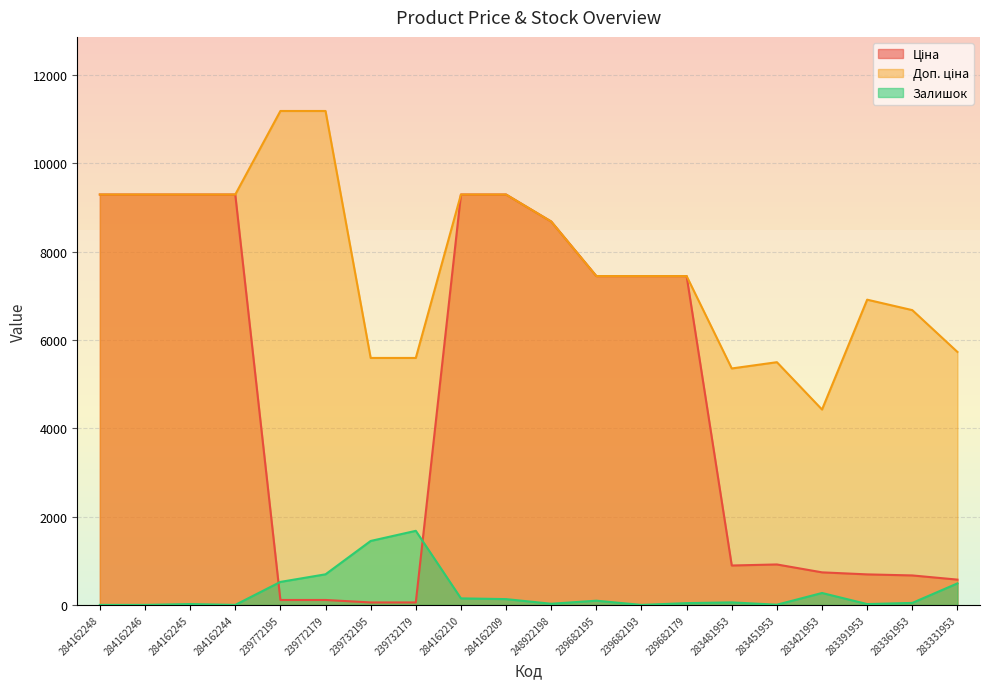

How many values in the Залишок series are below 57?

10